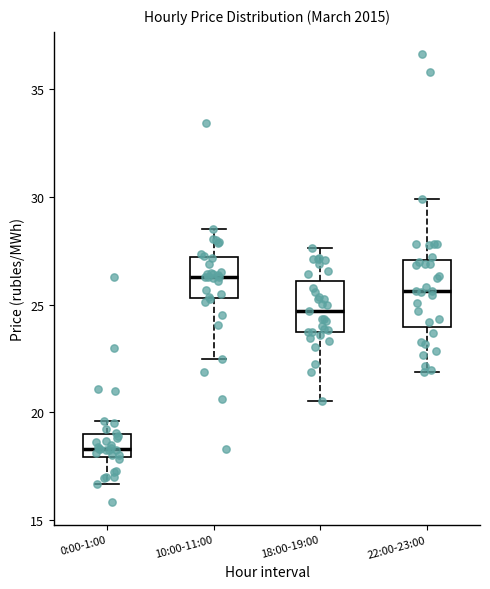

Reading left to right, read every box against the y-axis: the position of its median line, the range the box covers, and the ends of its whiskers. The values are not printed on the chart, so give them approximately, as read against the axis.

0:00-1:00: median 18.5, box 18.0 to 19.0, whiskers 16.5 to 19.5
10:00-11:00: median 26.5, box 25.5 to 27.0, whiskers 22.5 to 28.5
18:00-19:00: median 24.5, box 23.5 to 26.0, whiskers 20.5 to 27.5
22:00-23:00: median 25.5, box 24.0 to 27.0, whiskers 22.0 to 30.0